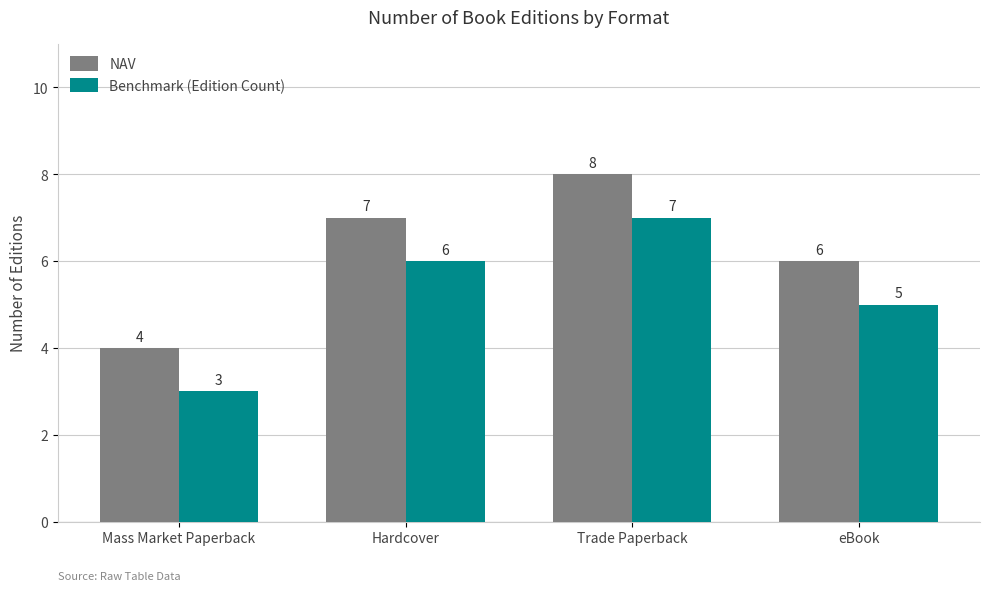

What is the label of the 2nd bar from the left?

Hardcover